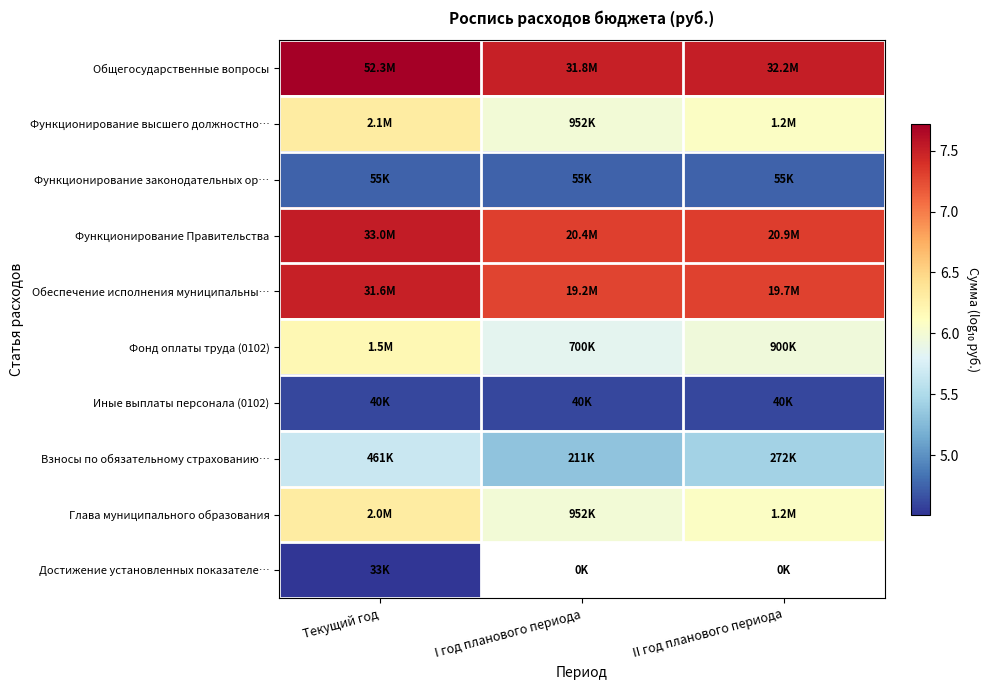

Which label corresponds to the largest value in the chart?

Текущий год